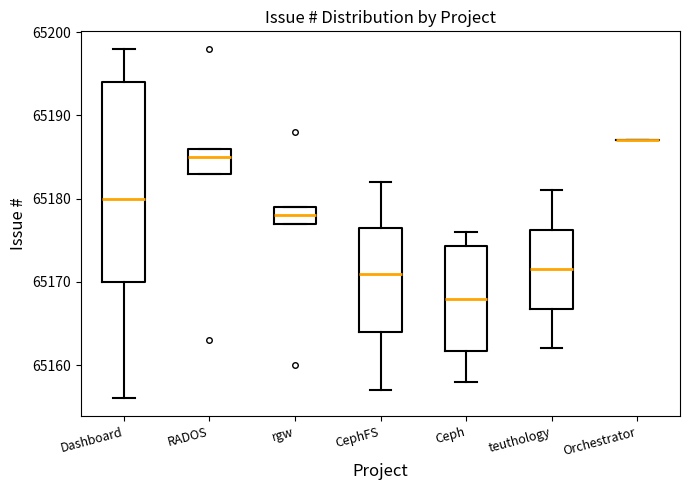

Reading left to right, read every box against the y-axis: the position of its median line, the range the box covers, and the ends of its whiskers. The values are not printed on the chart, so give them approximately, as read against the axis.

Dashboard: median 65180, box 65170 to 65194, whiskers 65156 to 65198
RADOS: median 65185, box 65183 to 65186, whiskers 65183 to 65186
rgw: median 65178, box 65177 to 65179, whiskers 65177 to 65179
CephFS: median 65171, box 65164 to 65177, whiskers 65157 to 65182
Ceph: median 65168, box 65162 to 65174, whiskers 65158 to 65176
teuthology: median 65172, box 65167 to 65176, whiskers 65162 to 65181
Orchestrator: box collapsed to a line at 65187, whiskers 65187 to 65187